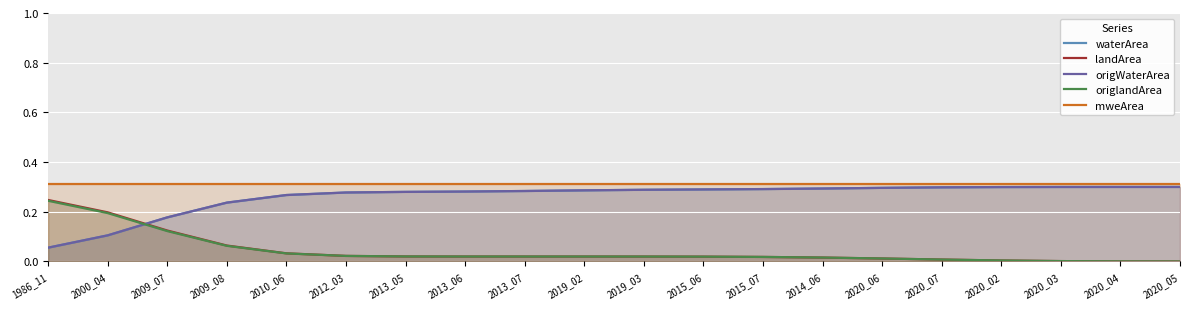

Rank the series by their maximum value, from highest to lowest.

mweArea, waterArea, origWaterArea, landArea, origlandArea